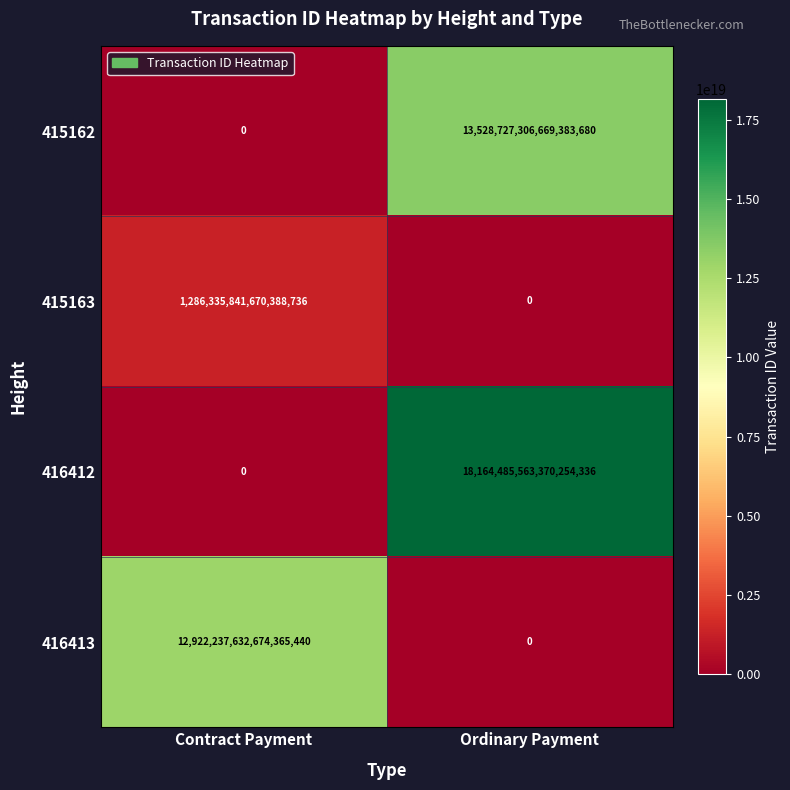

At which category is the sum across all series the highest?

Ordinary Payment